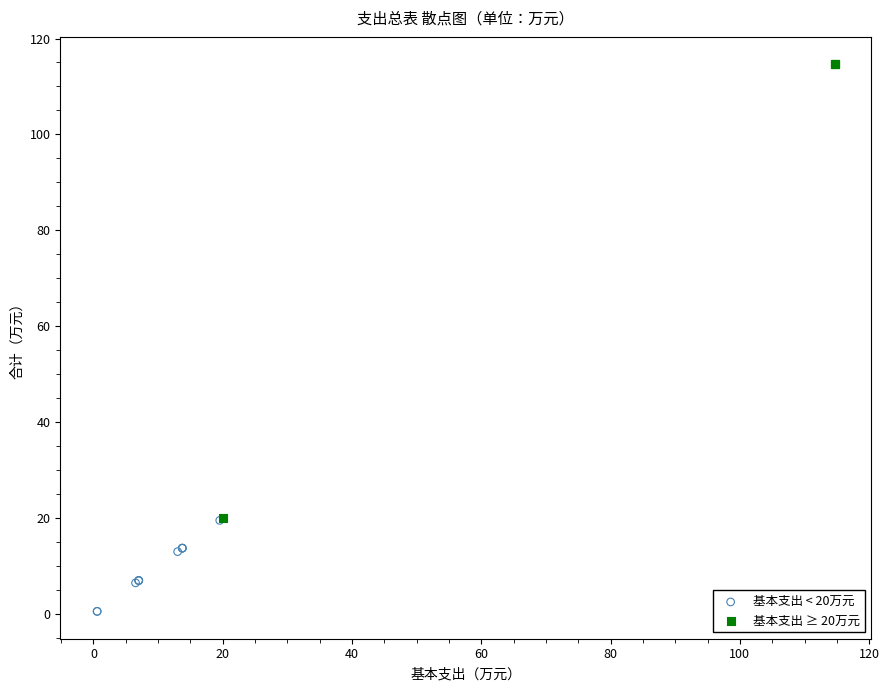

Which series has the largest Y range (max minus min)?

基本支出 ≥ 20万元